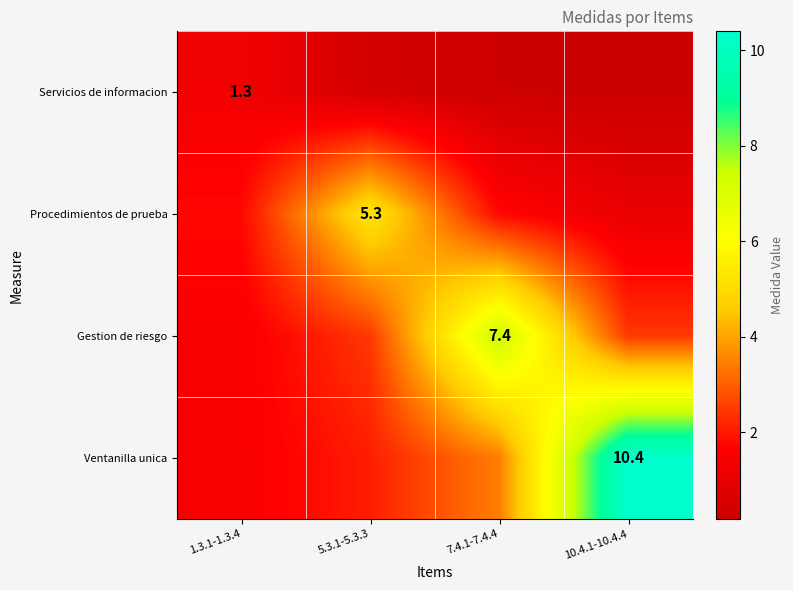

The Procedimientos de prueba series shows 5.3 at 5.3.1-5.3.3. True or false?

True